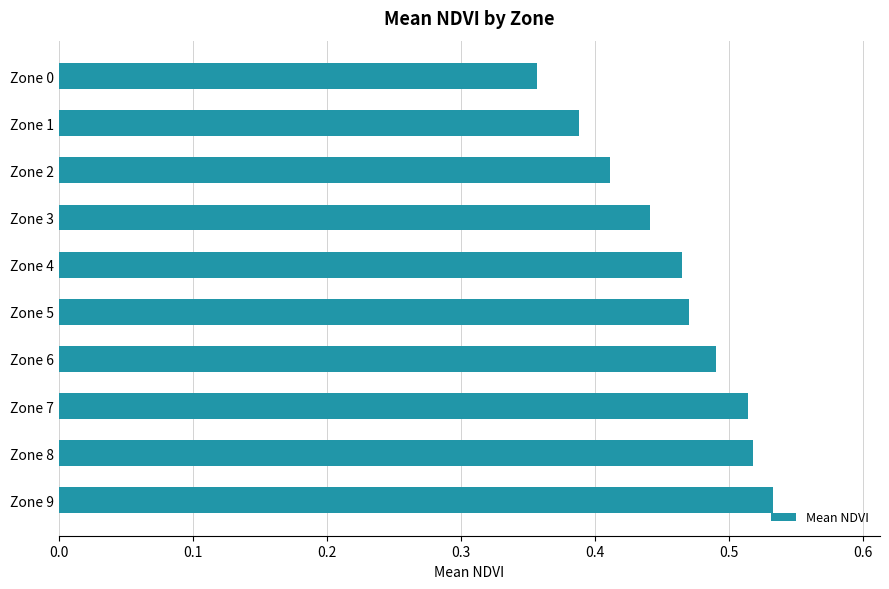

What is the sum of all values?

4.6